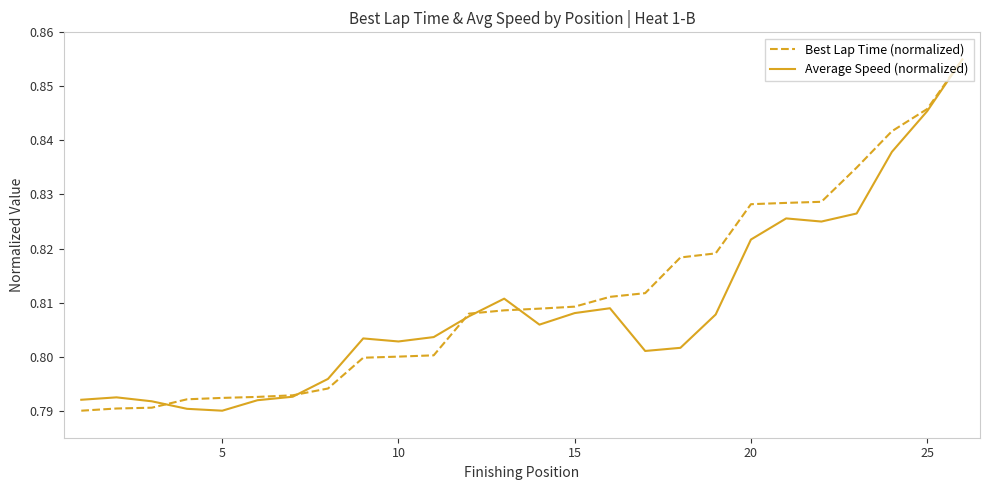

What are all the series names shown in the legend?

Best Lap Time (normalized), Average Speed (normalized)